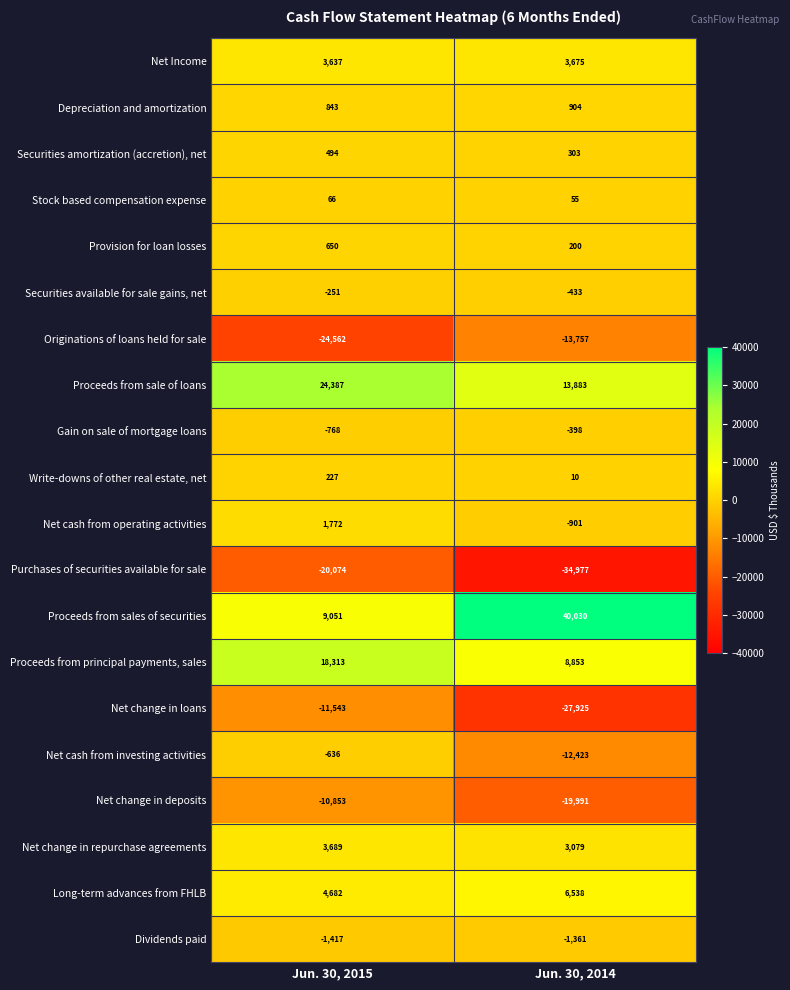

What is the spread (max minus min) of values at Jun. 30, 2015?

48949